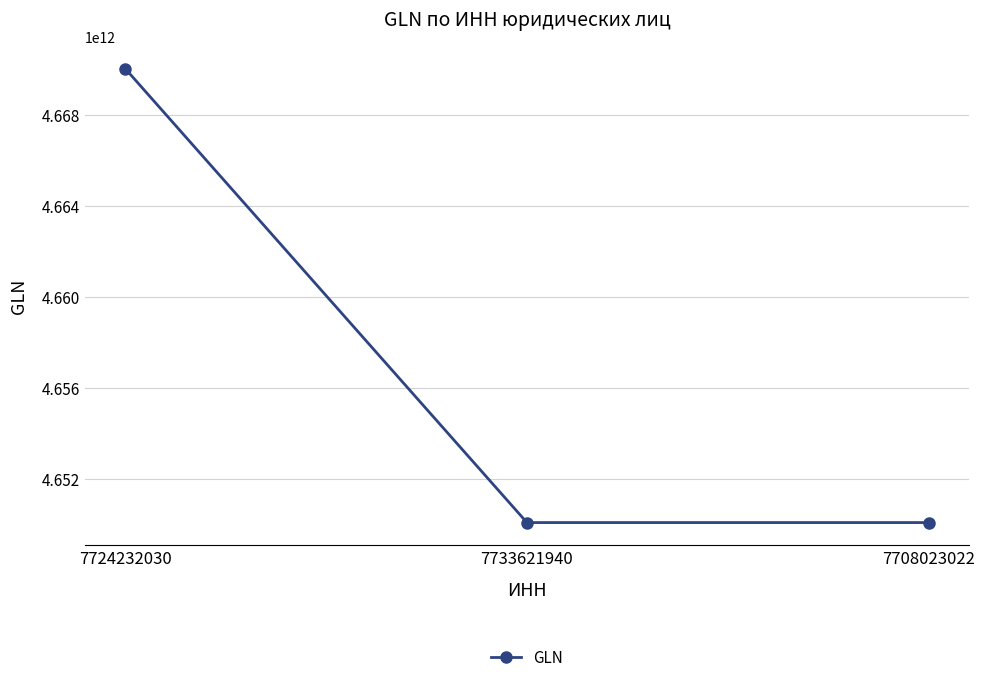

What is the sum of the values at 7708023022 and 7733621940?

9300139119986